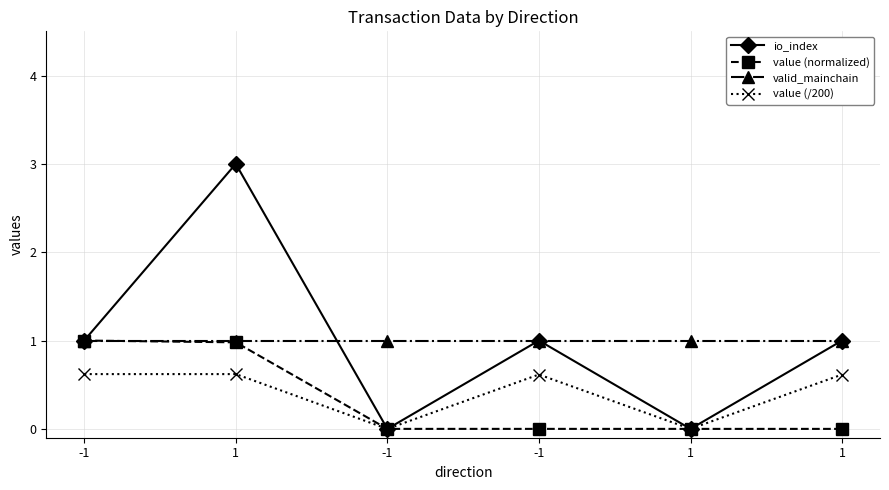

What is the label of the 2nd point from the left?

1